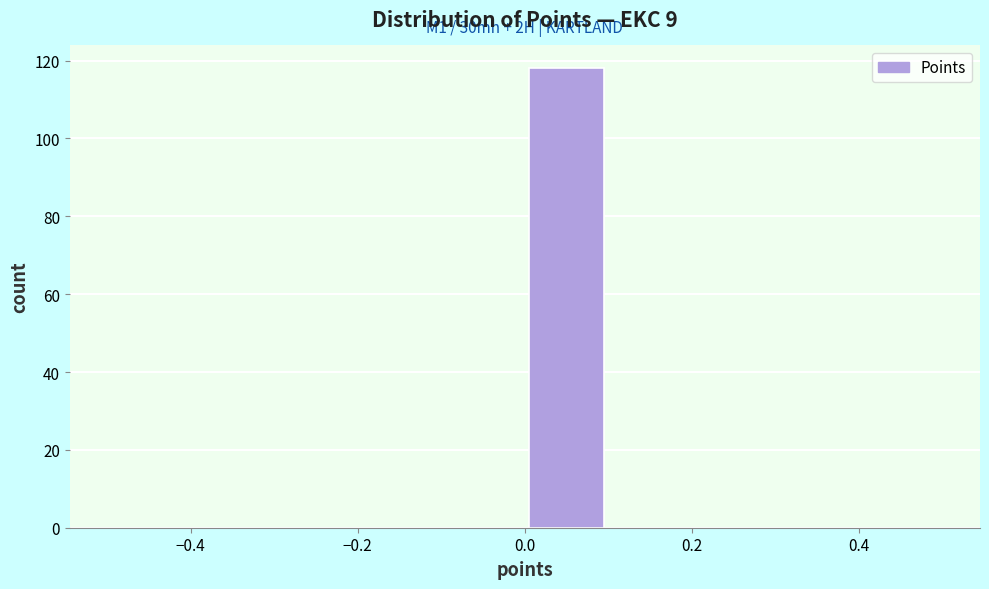

Which range on the x-axis has the tallest bar?

0.0 to 0.1